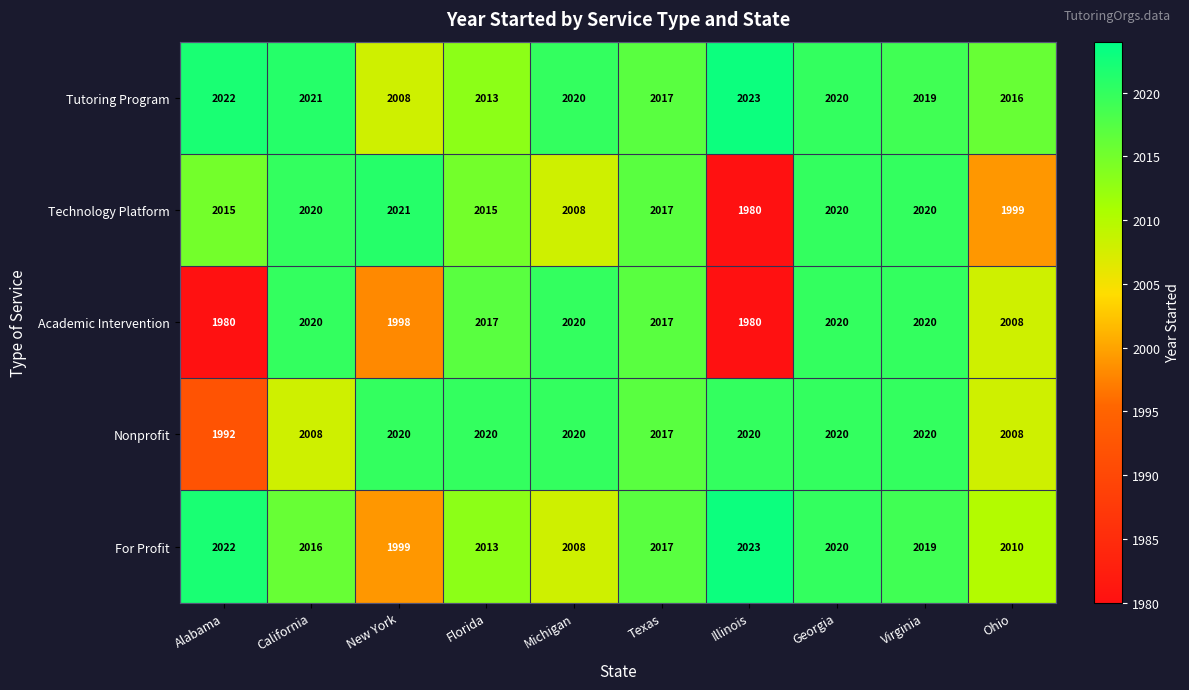

The value of Academic Intervention at Ohio is 2008. True or false?

True